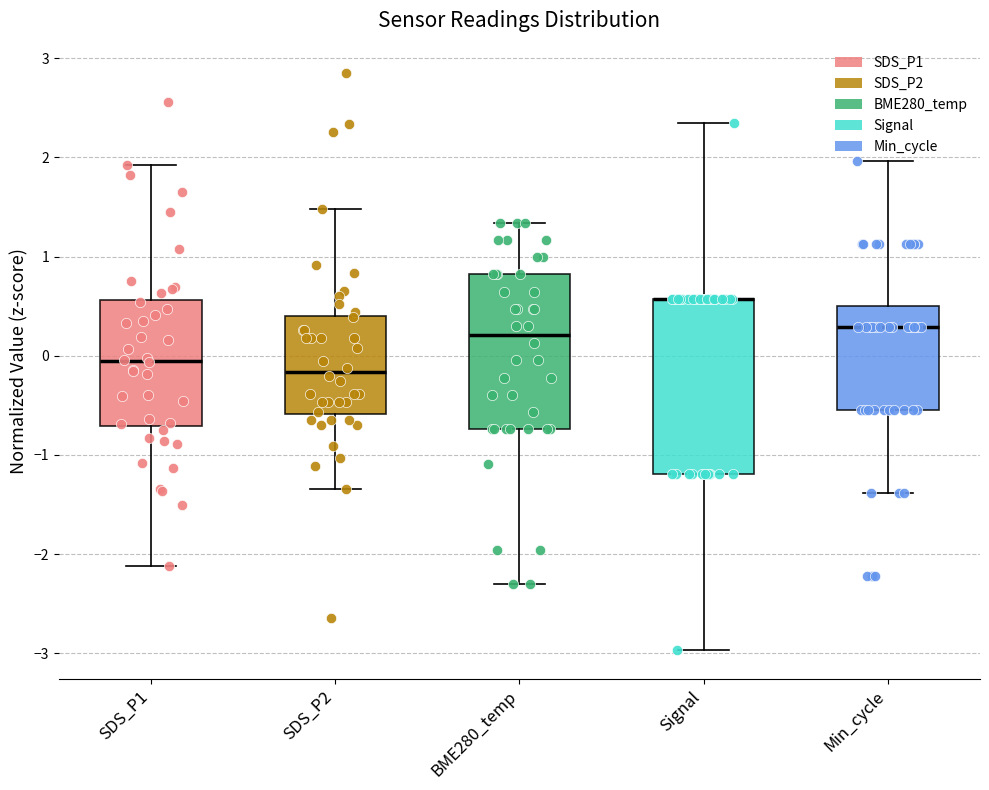

Where does the lower whisker of the box for BME280_temp end on the y-axis? The values are not printed on the chart, so give them approximately, as read against the axis.

-2.3